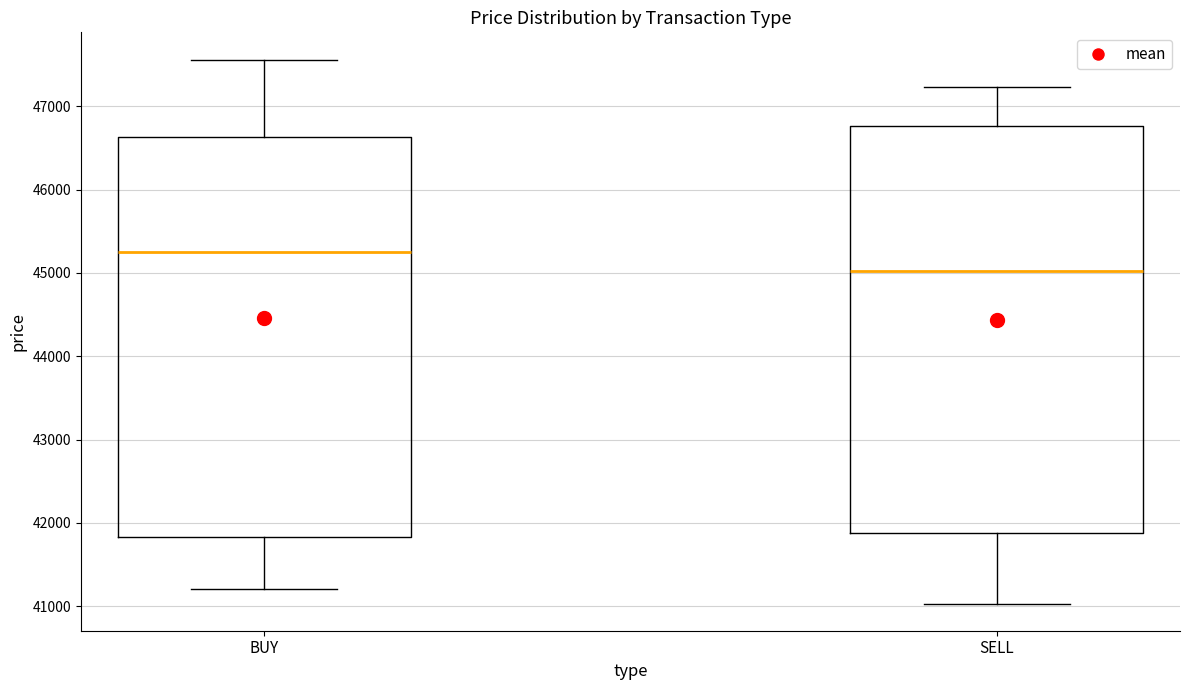

Reading left to right, read every box against the y-axis: the position of its median line, the range the box covers, and the ends of its whiskers. The values are not printed on the chart, so give them approximately, as read against the axis.

BUY: median 45300, box 41800 to 46600, whiskers 41200 to 47600
SELL: median 45000, box 41900 to 46800, whiskers 41000 to 47200